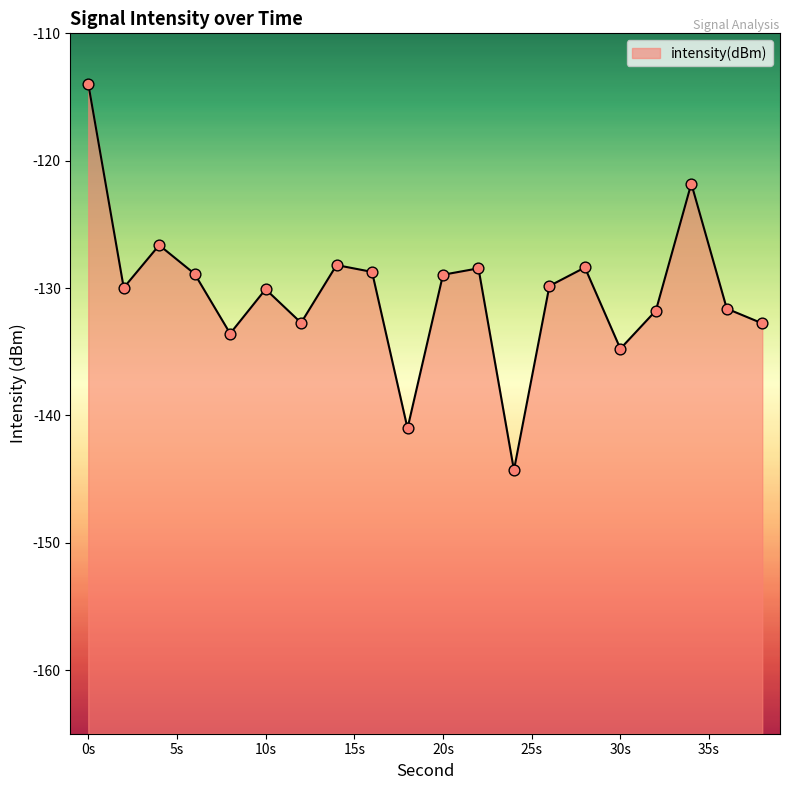

Between 14 and 22, which is larger?

14